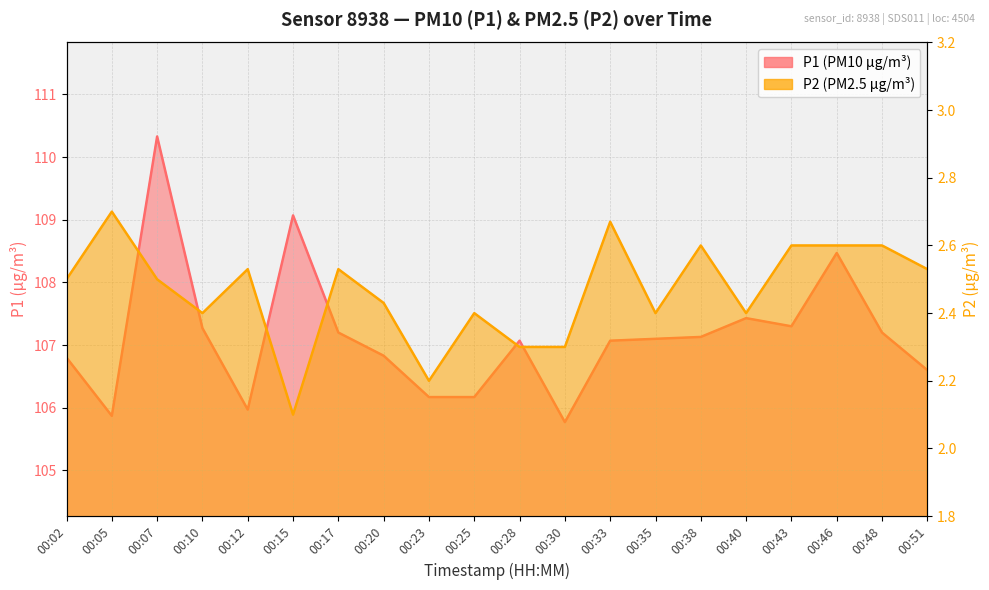

What is the value of the P1 (PM10) line point at the 12th from the left?

105.8